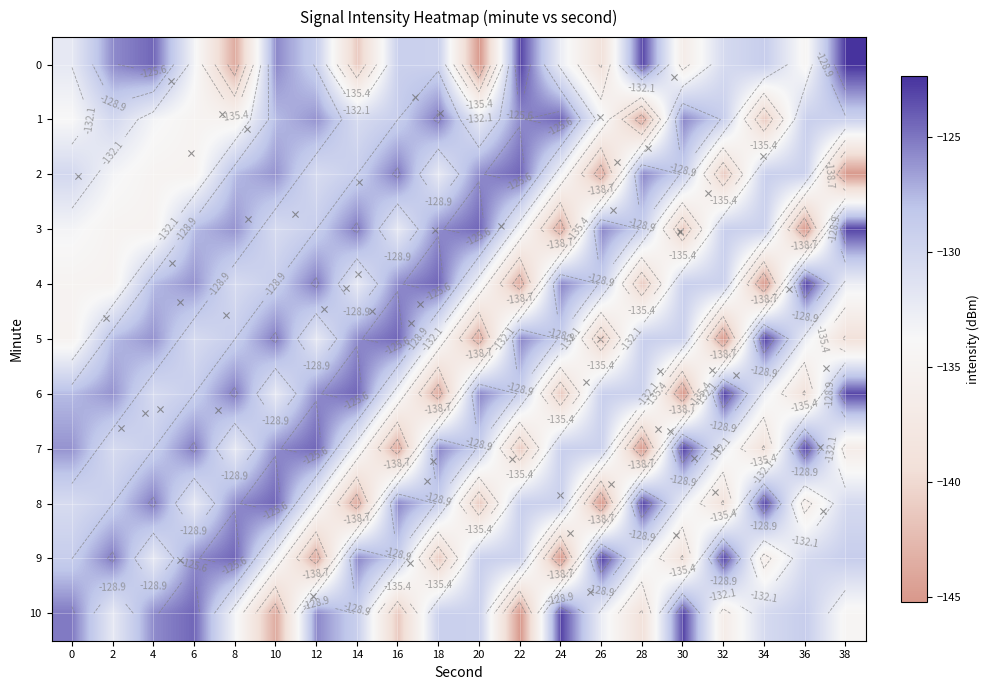

What is the spread (max minus min) of values at 0?

9.8